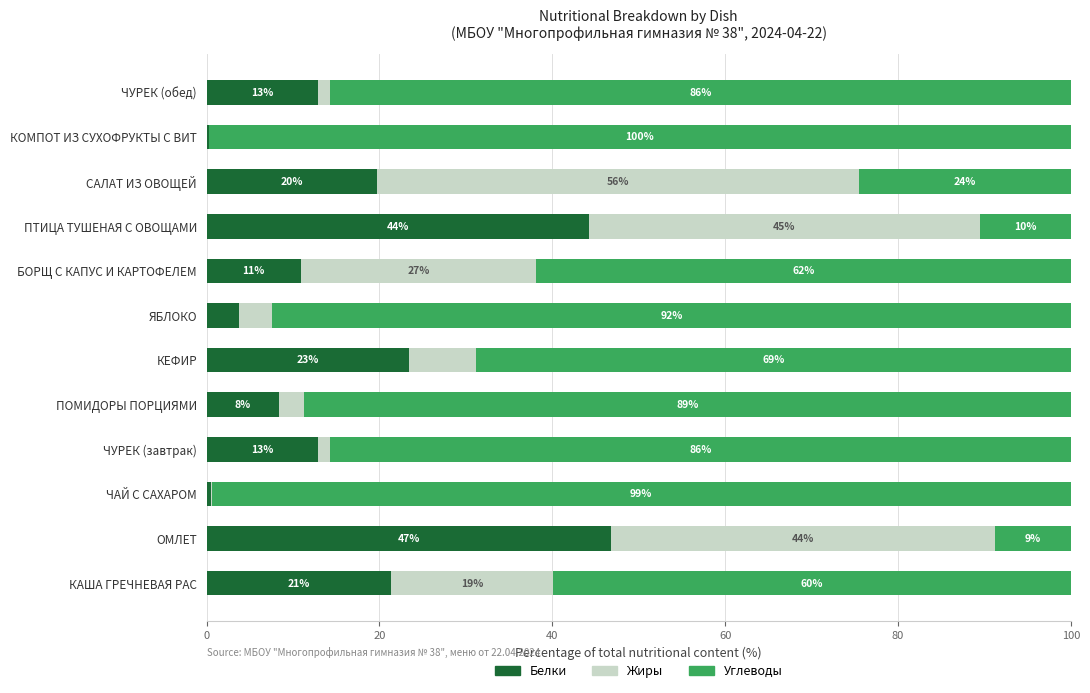

What is the total value across all series at ПОМИДОРЫ ПОРЦИЯМИ?

100.0